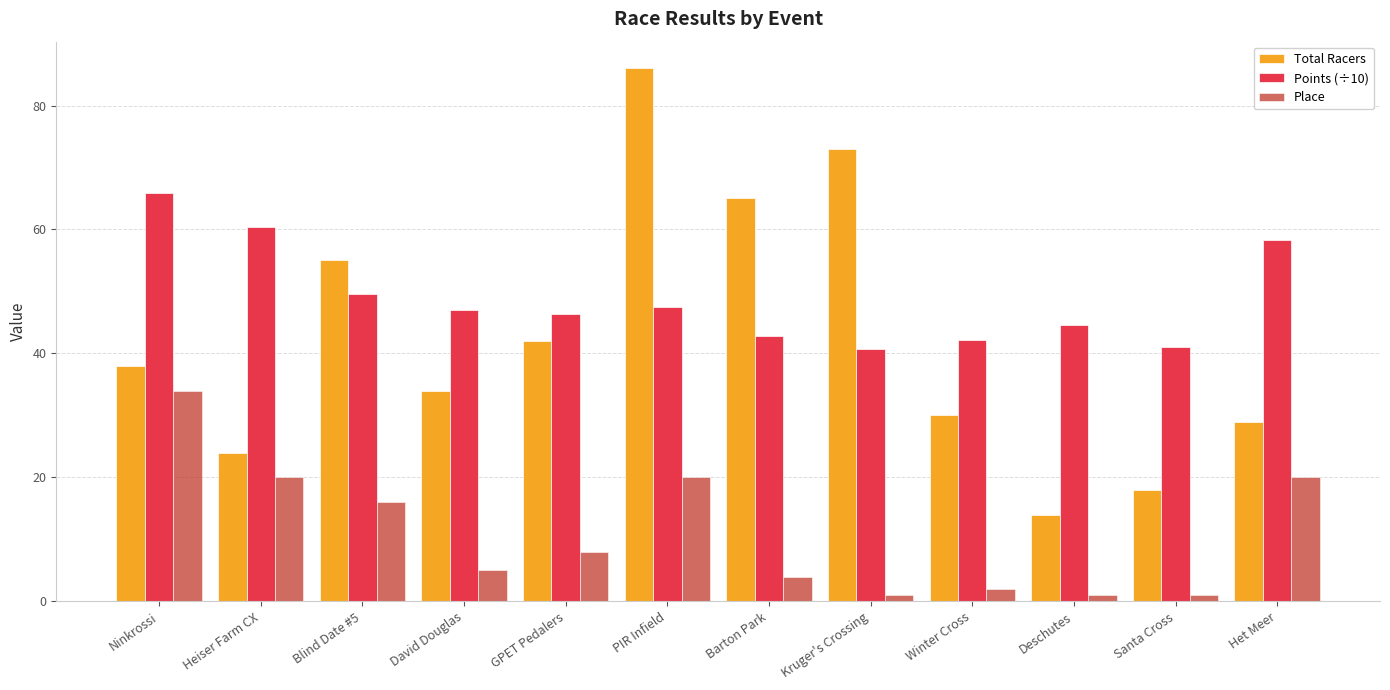

How many values in the Place series are below 8?

6